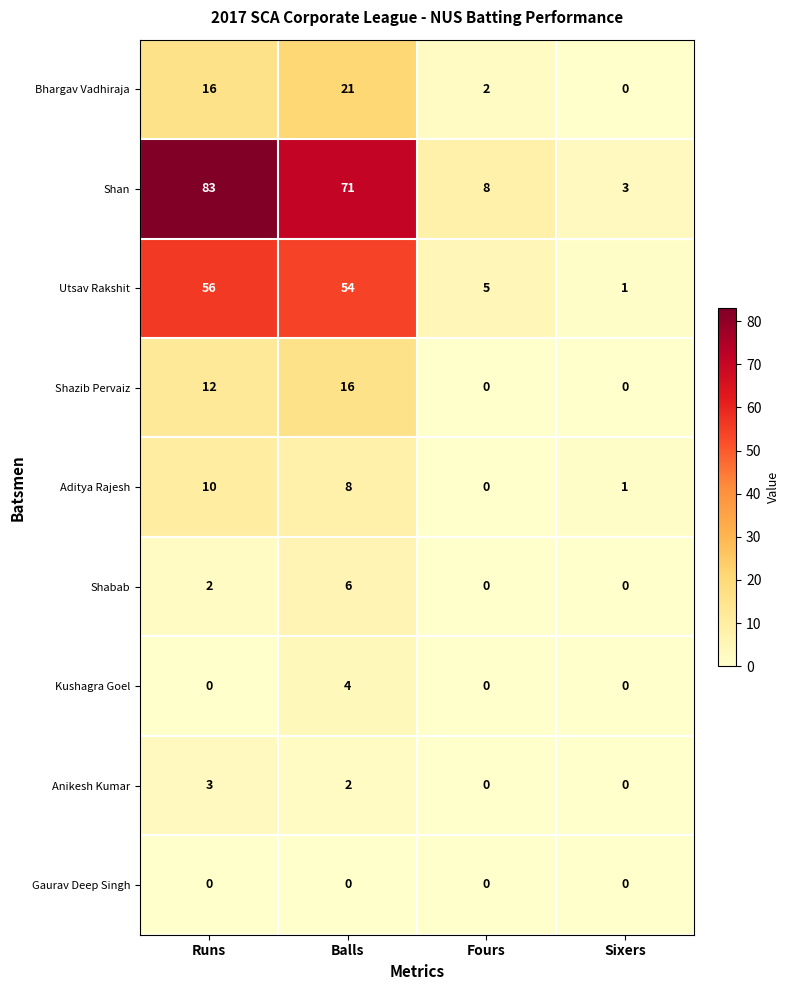

Which series has the largest range (max minus min)?

Shan